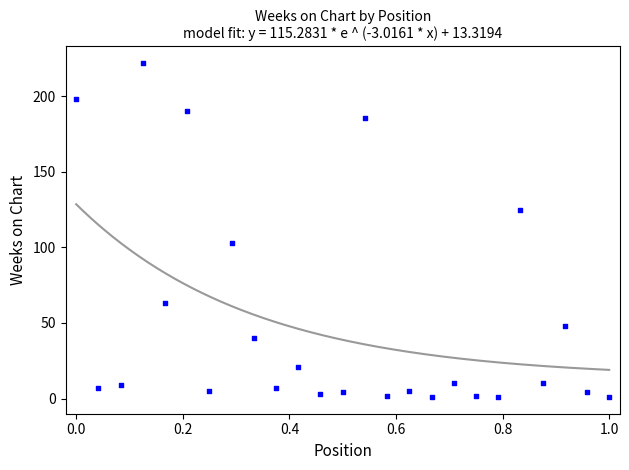

What is the range of Y values (max minus min)?

221